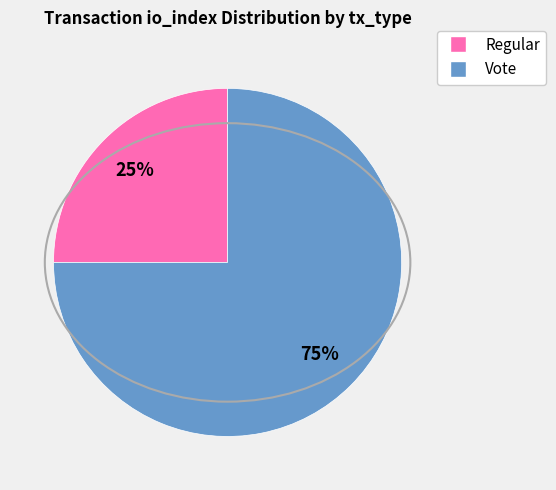

How many segments does this pie chart have?

2